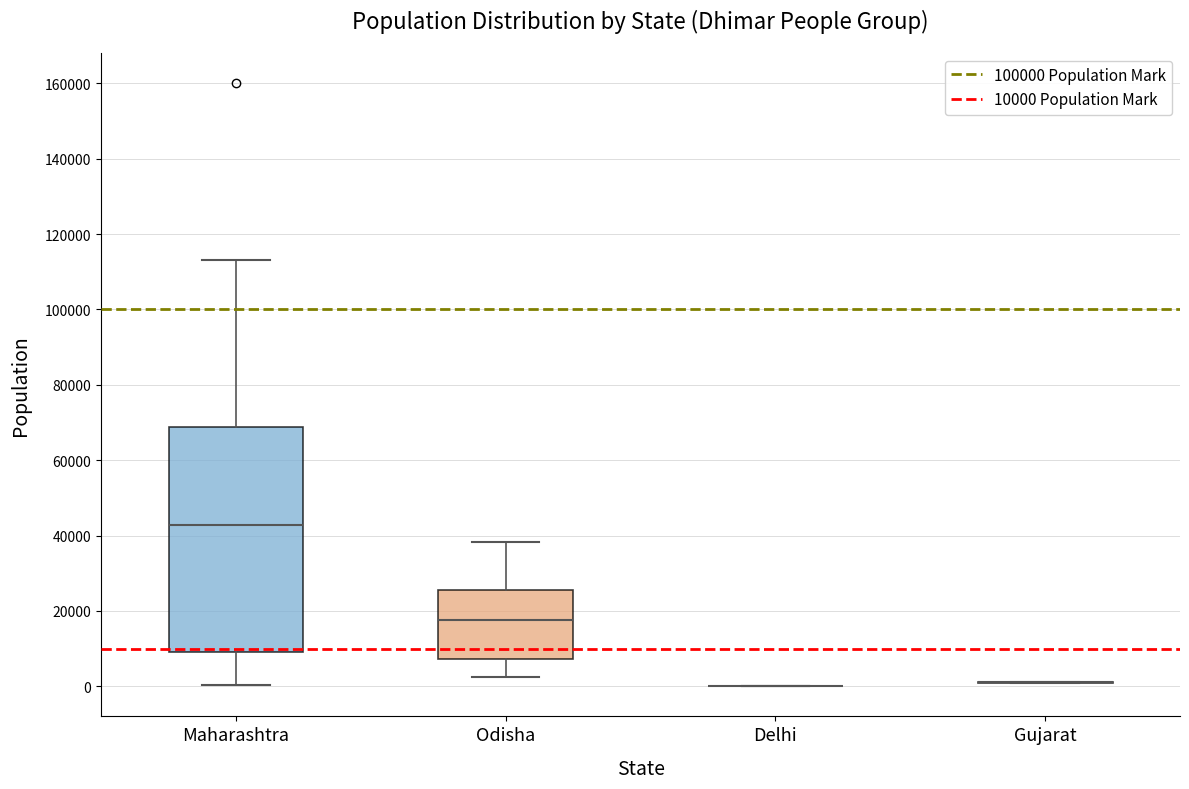

Reading left to right, read every box against the y-axis: the position of its median line, the range the box covers, and the ends of its whiskers. The values are not printed on the chart, so give them approximately, as read against the axis.

Maharashtra: median 42000, box 10000 to 68000, whiskers 0 to 114000
Odisha: median 18000, box 8000 to 26000, whiskers 2000 to 38000
Delhi: box collapsed to a line at 0, whiskers 0 to 0
Gujarat: box collapsed to a line at 2000, whiskers 0 to 2000